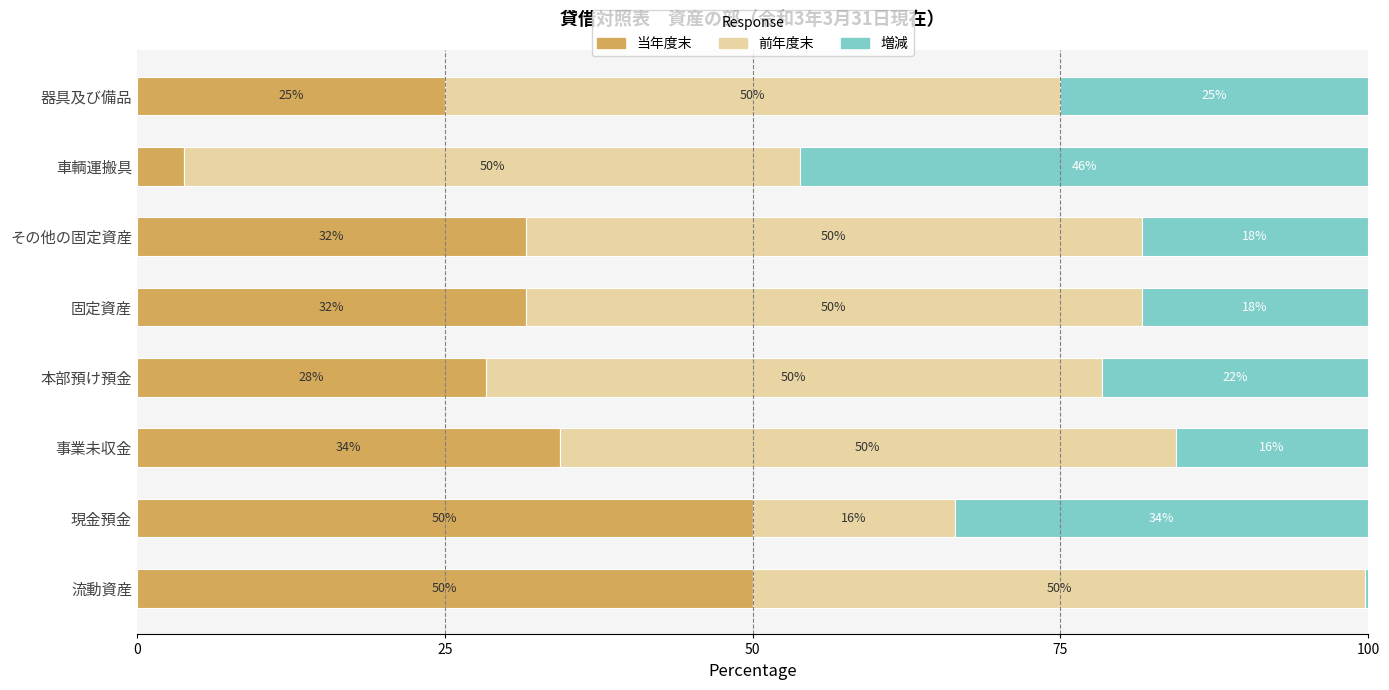

The 当年度末 series shows 15.1 at 現金預金. True or false?

False